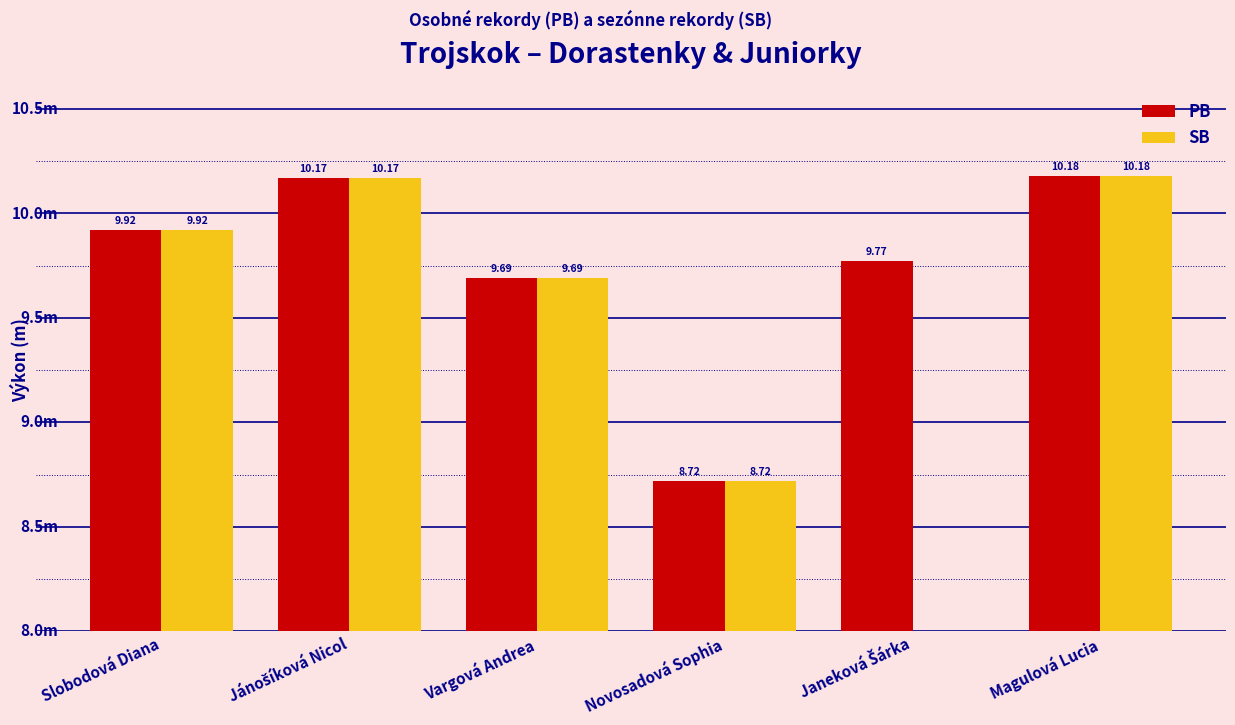

True or false: SB has a value of 14.2 at Jánošíková Nicol.

False